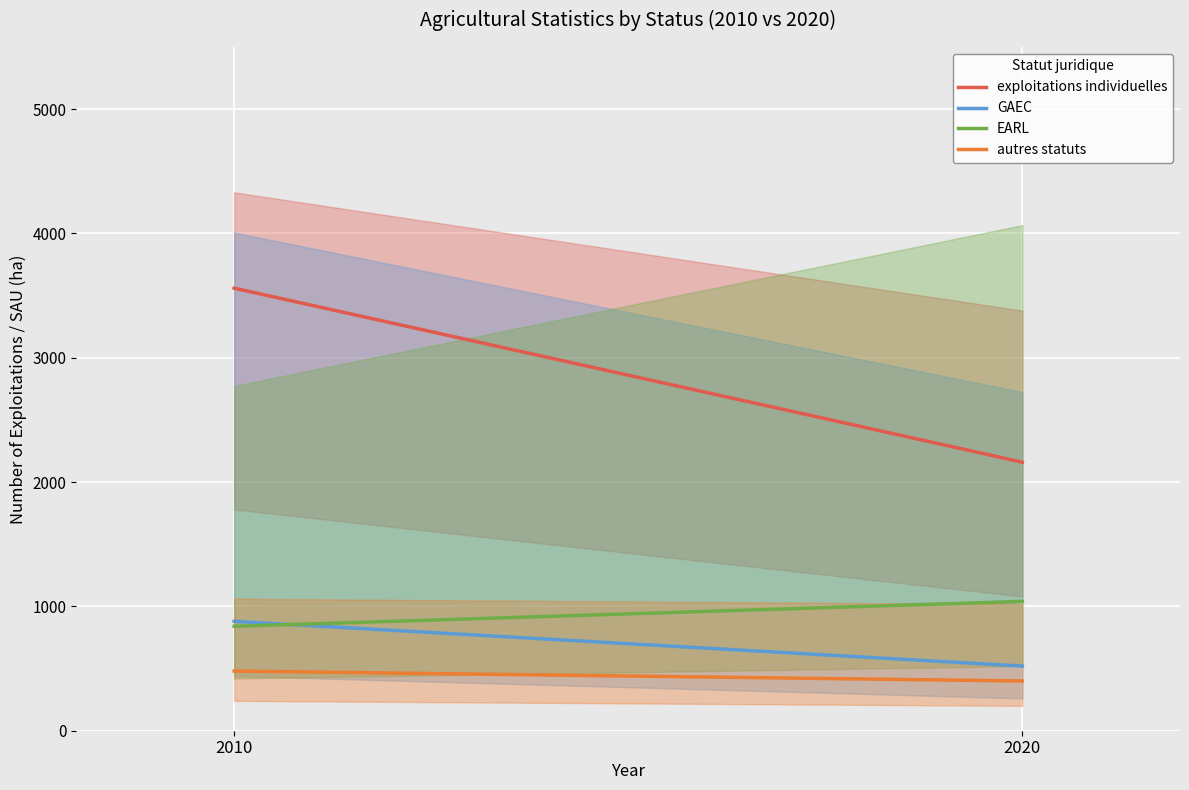

Read the EARL value at 2010.

840